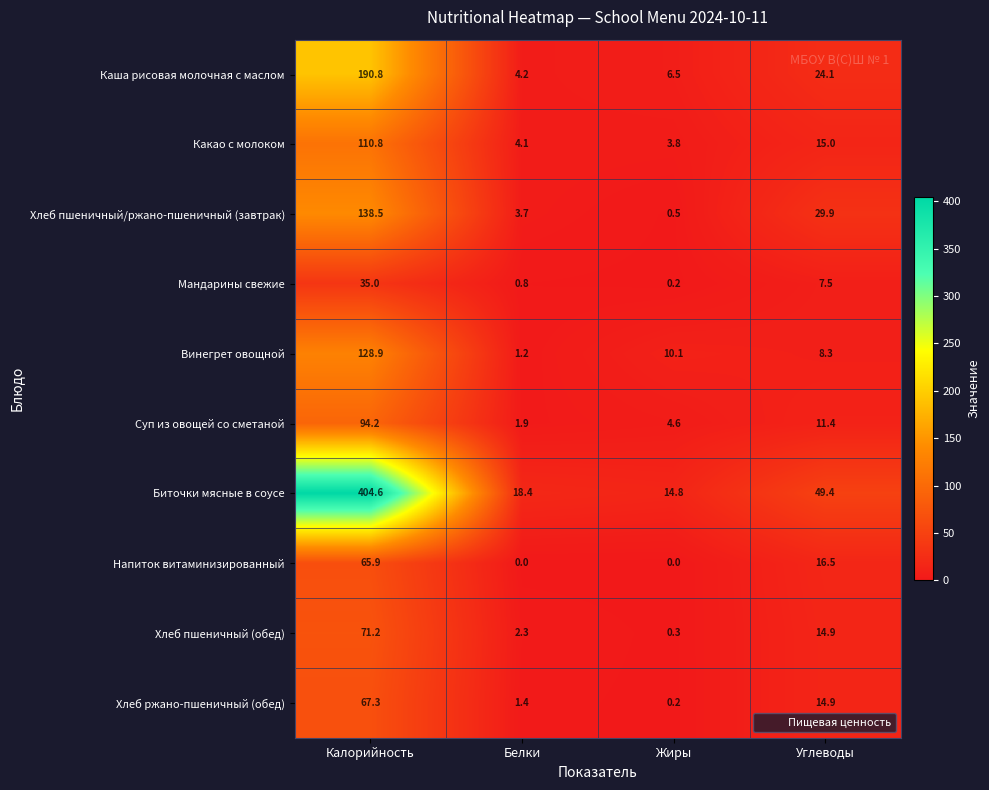

Between Белки and Жиры, which series saw the biggest shift?

Винегрет овощной